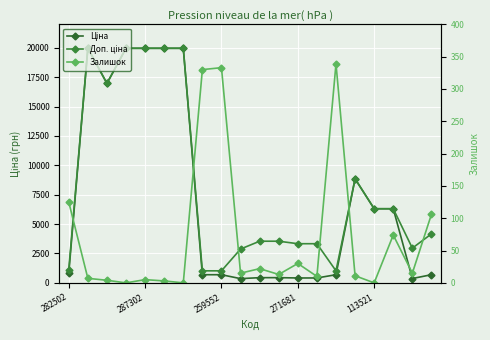

At which category is the sum across all series the highest?

287302